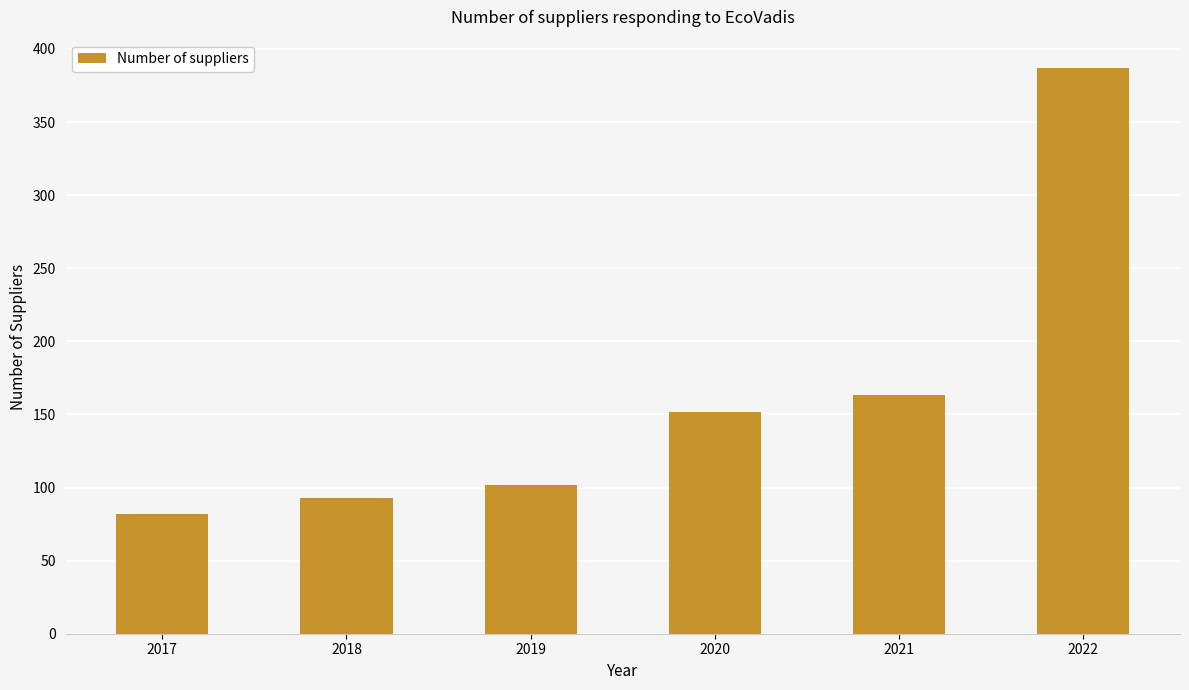

Reading right to left, what are all the values shown in this chart?

387	163	152	102	93	82